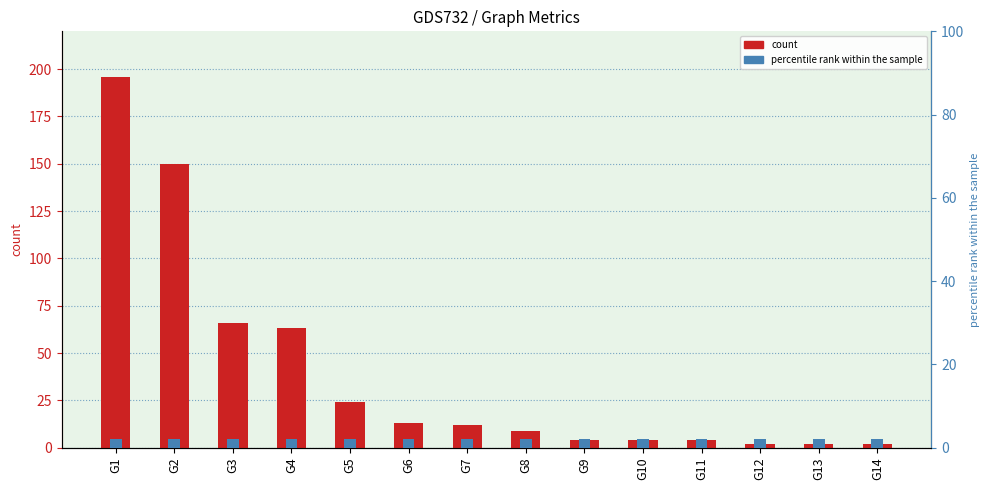

What is the value of the 3rd bar from the left?

66